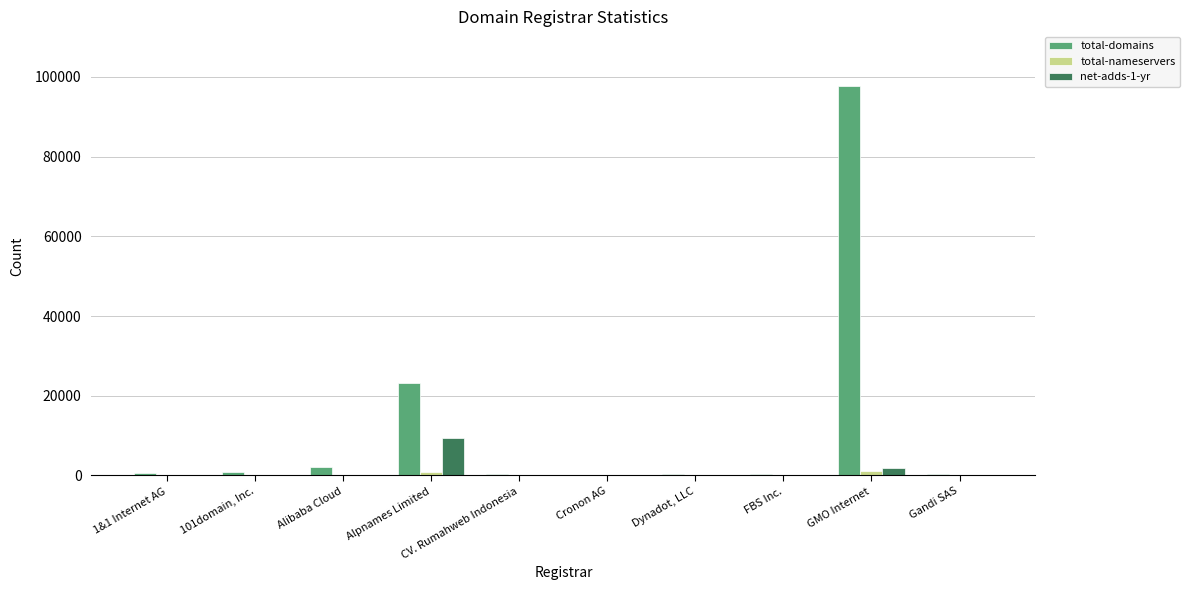

At which category is the sum across all series the highest?

GMO Internet